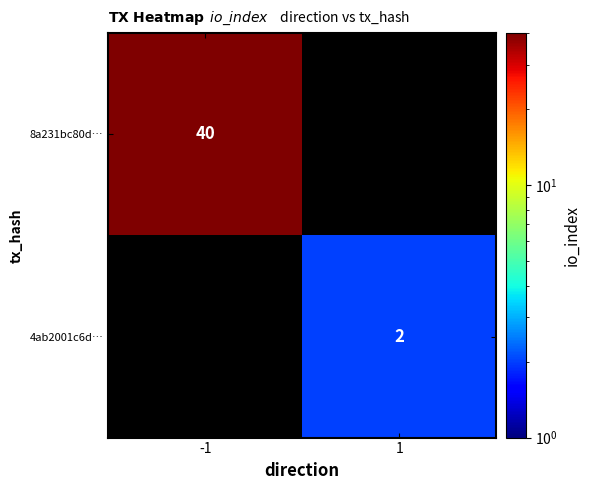

The 4ab2001c6d… series shows 2 at 1. True or false?

True